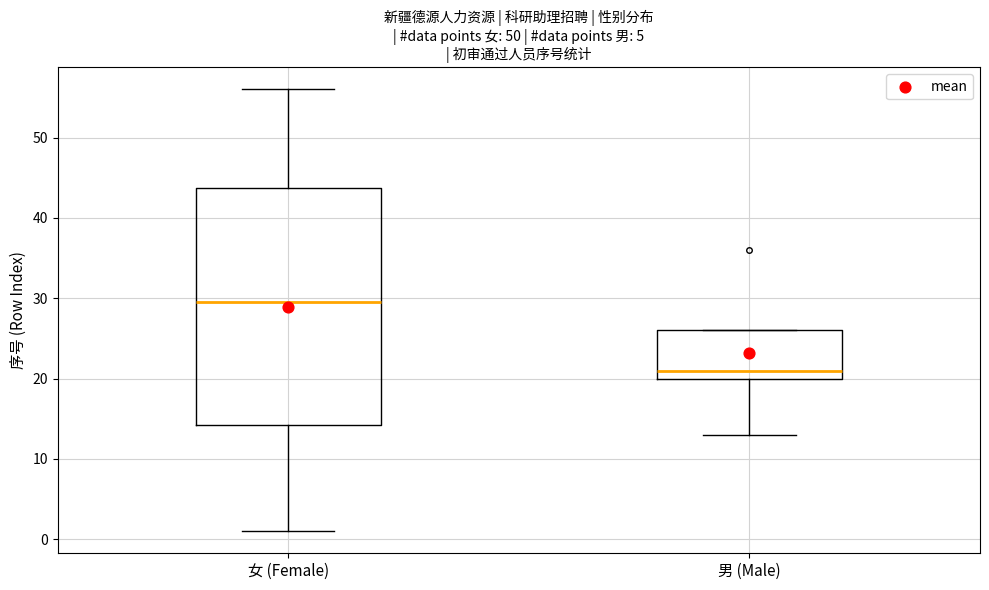

Reading left to right, transcribe this box plot: for each box, give where its median line is, the range the box spans, and where its two whiskers end, as read against the y-axis. The values are not printed on the chart, so give them approximately, as read against the axis.

女 (Female): median 30, box 14 to 44, whiskers 1 to 56
男 (Male): median 21, box 20 to 26, whiskers 13 to 26